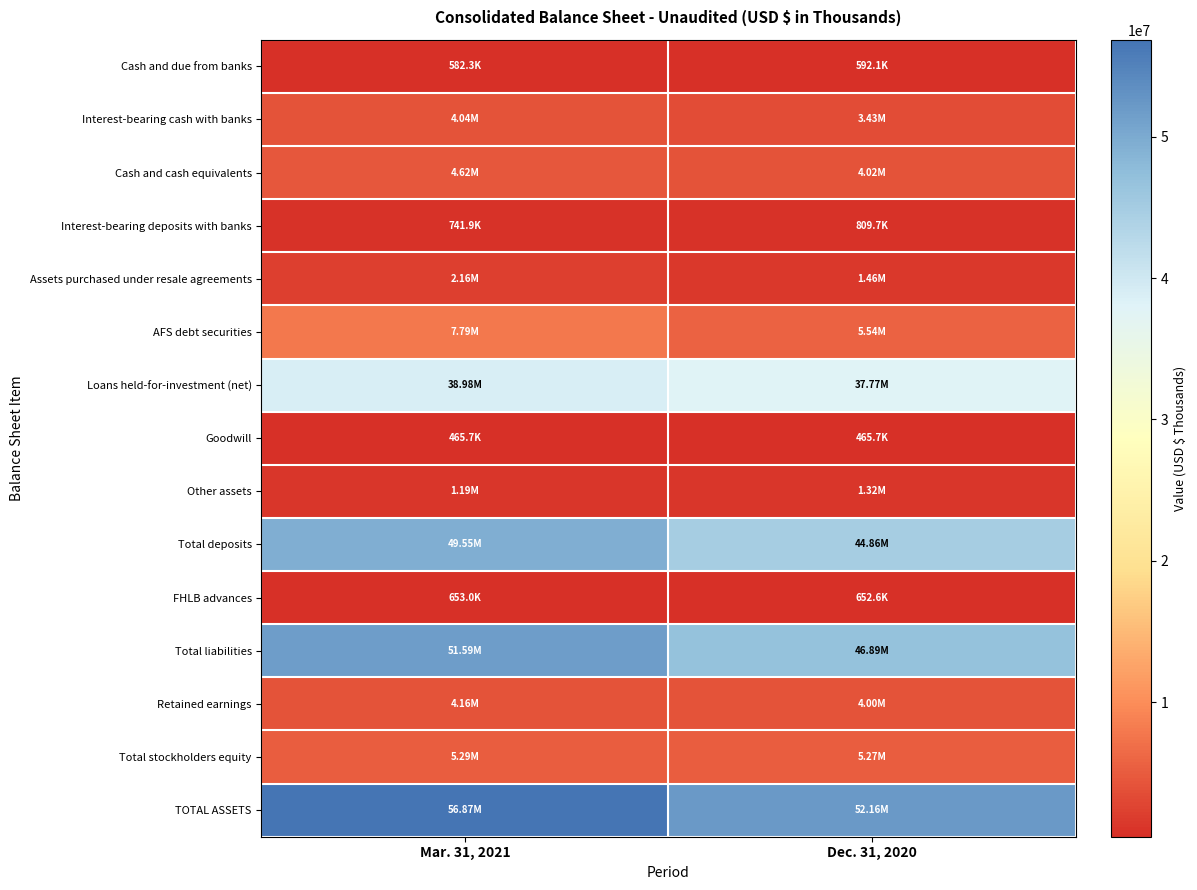

At which category is the sum across all series the highest?

Mar. 31, 2021